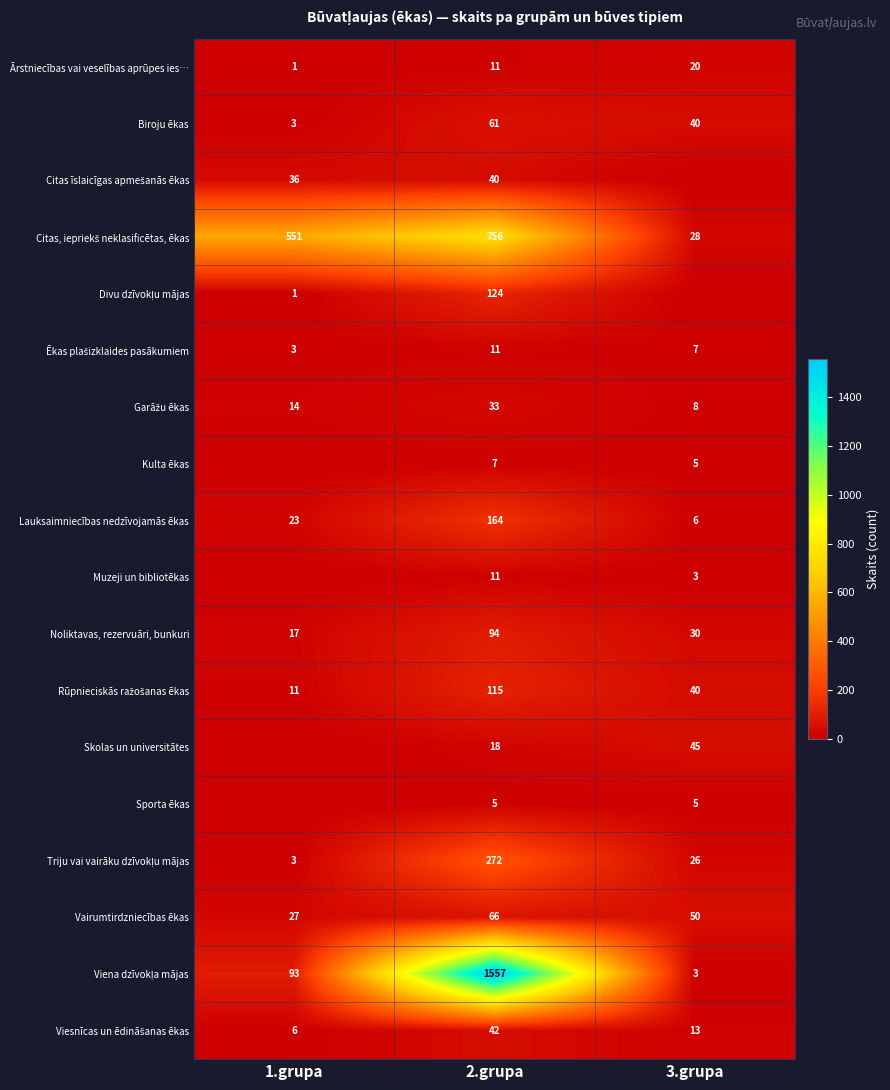

What is the sum of the Vairumtirdzniecības ēkas values at 1.grupa and 2.grupa?

93